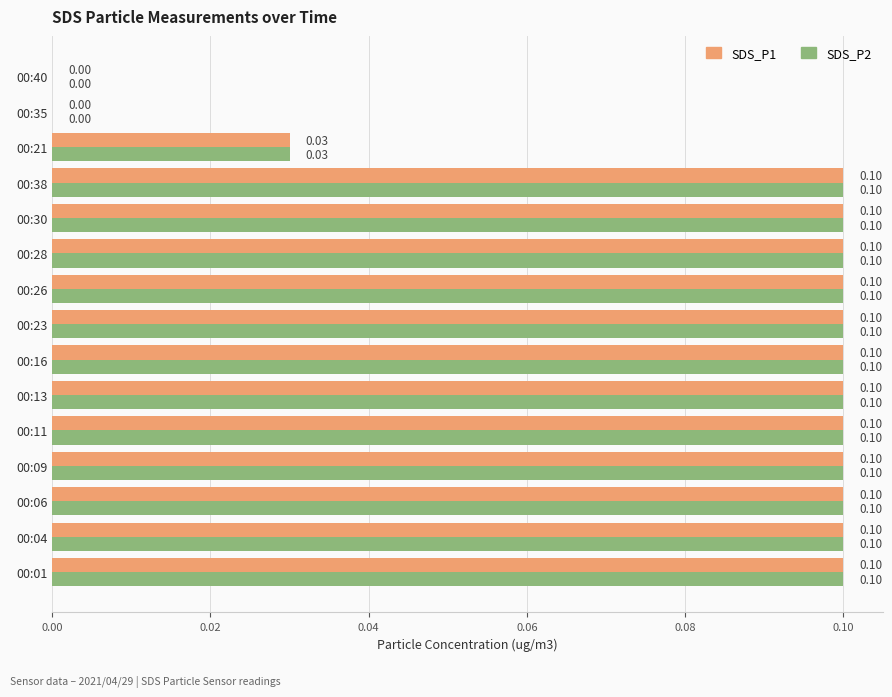

Is the value of SDS_P2 at 00:28 greater than the value of SDS_P1 at 00:40?

Yes